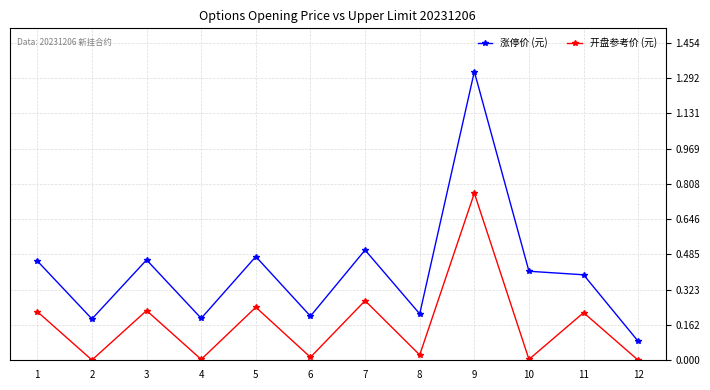

What is the sum of all 涨停价 (元) values?

4.9